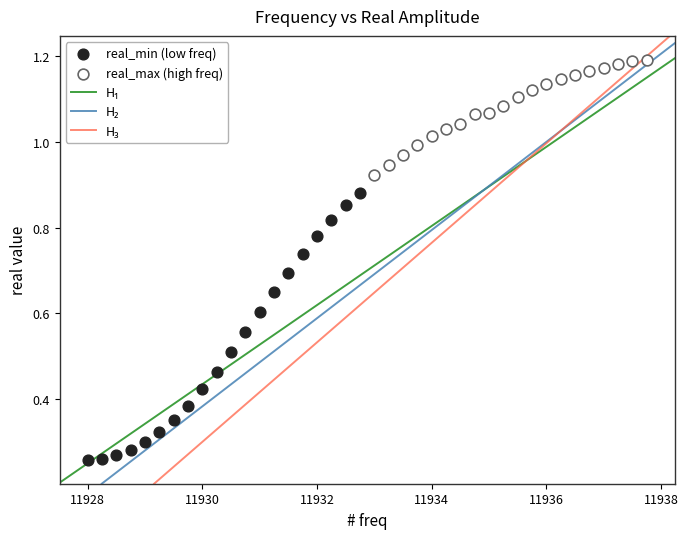

Which series contains the lowest Y value?

real_min (low freq)